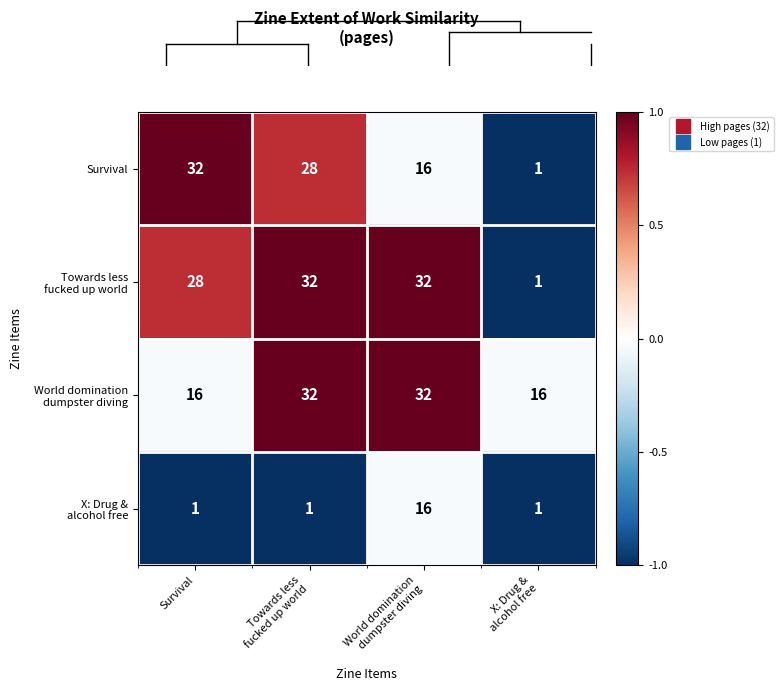

How many data points in Survival are less than 28?

2